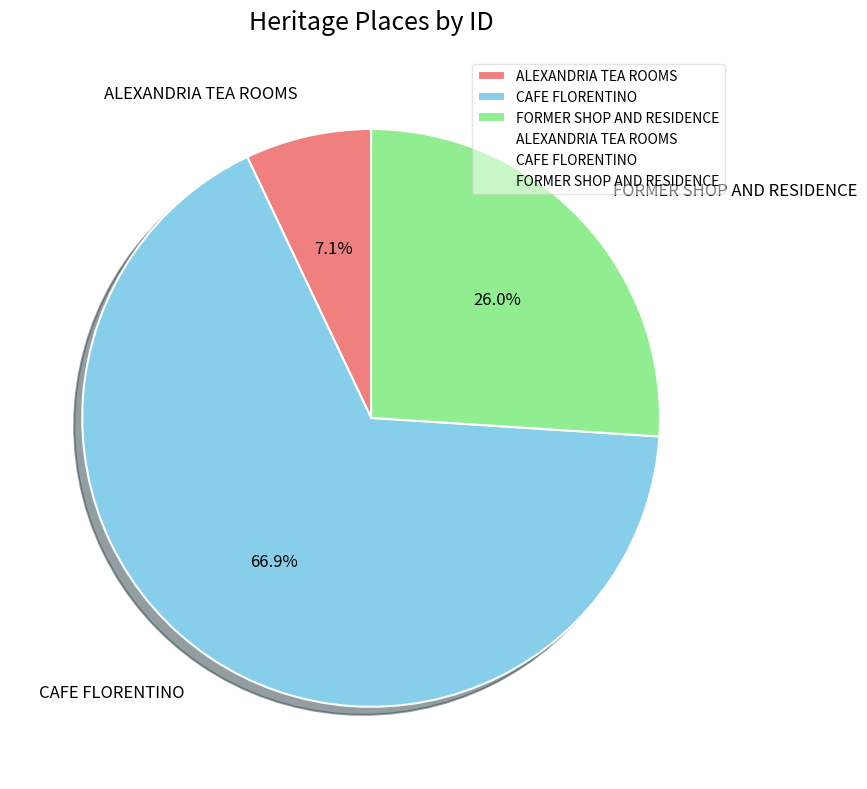

What is the smallest slice in the pie chart?

ALEXANDRIA TEA ROOMS